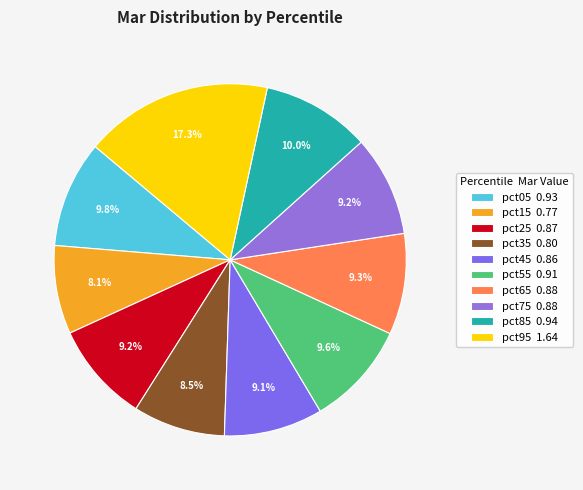

Is there any slice that represents more than half of the pie?

No